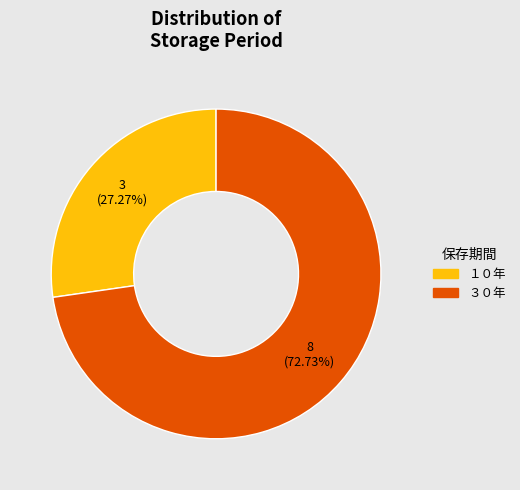

What is the ratio of the value at １０年 to the value at ３０年?

0.4